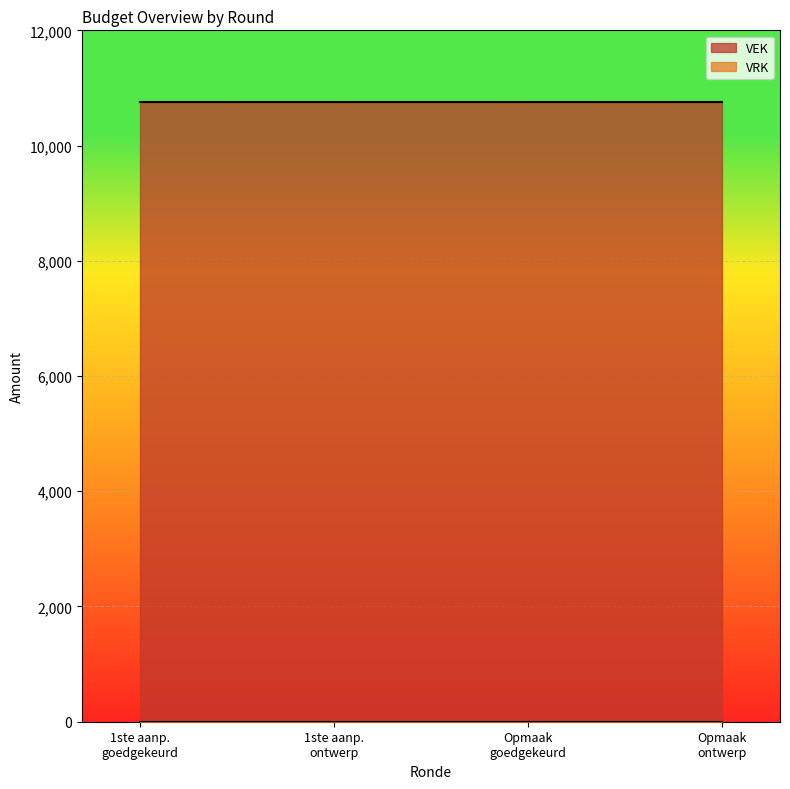

At which category is the sum across all series the highest?

2023 1ste aanpassing – goedgekeurd